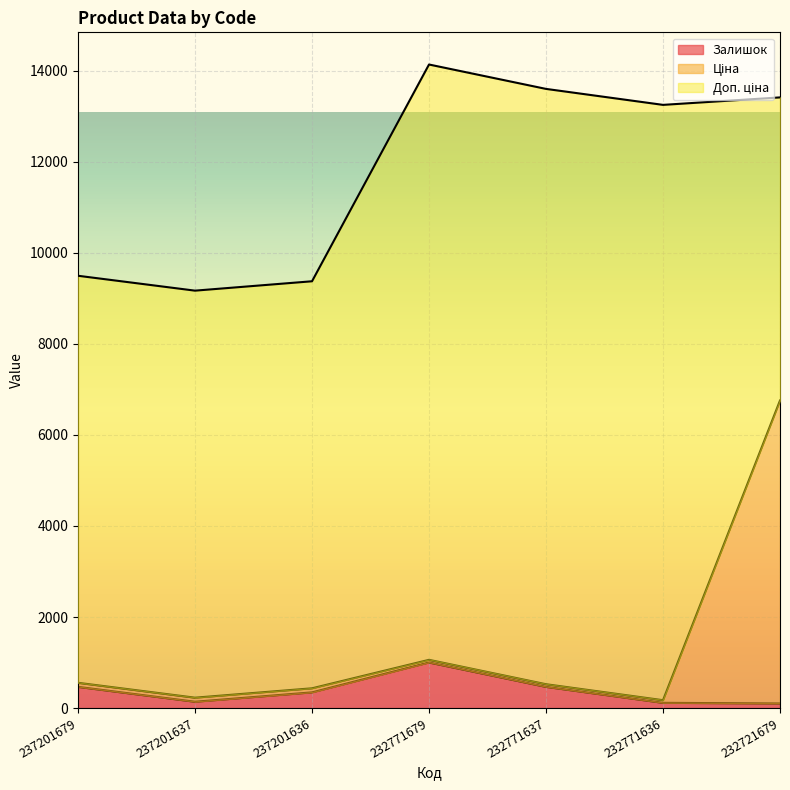

Which category has the highest value in the Залишок series?

232771679